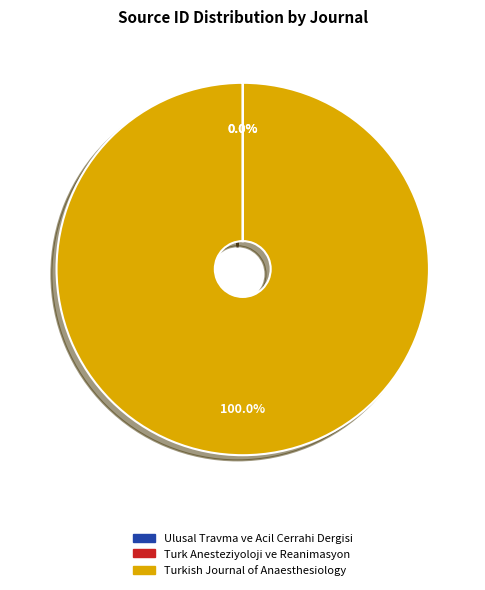

Which category has the biggest portion of the pie?

Turkish Journal of Anaesthesiology